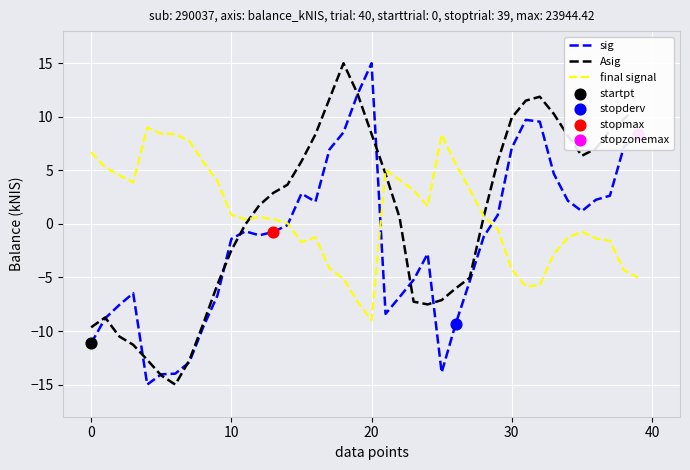

What is the highest value of the Asig series?

15.0